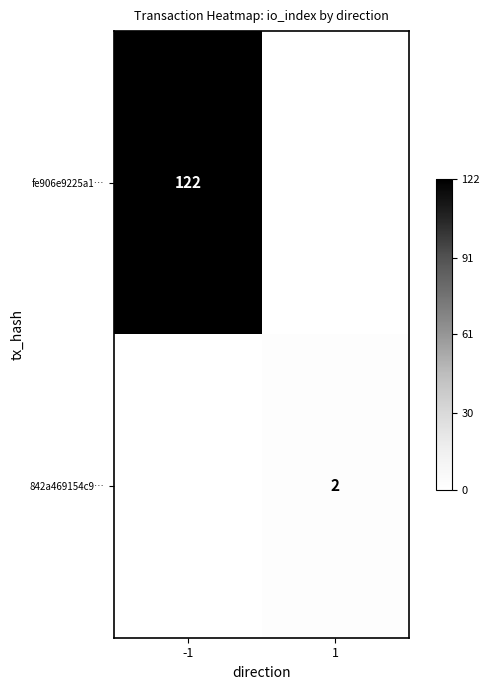

The 842a469154c9… series shows 2 at 1. True or false?

True